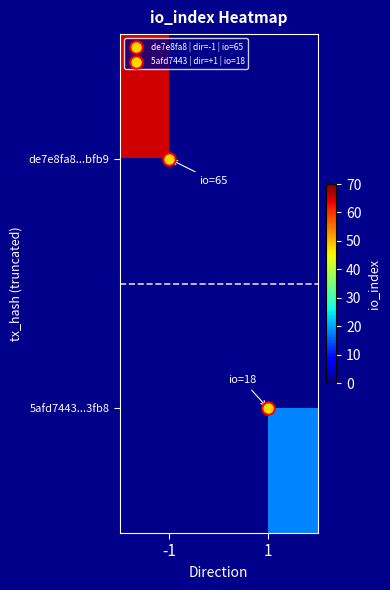

Count the number of categories in the chart.

2